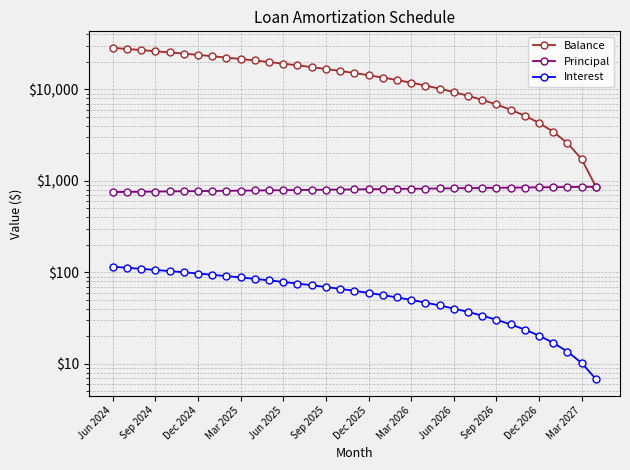

What position from the right is Jun 2026?

11